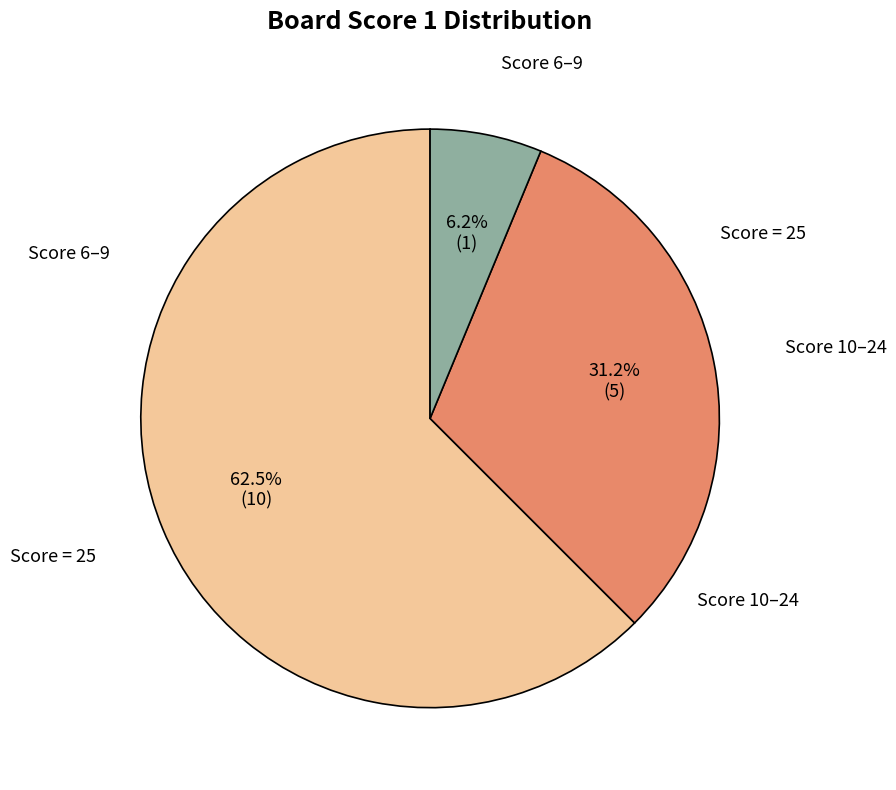

Does any single category account for the majority?

Yes